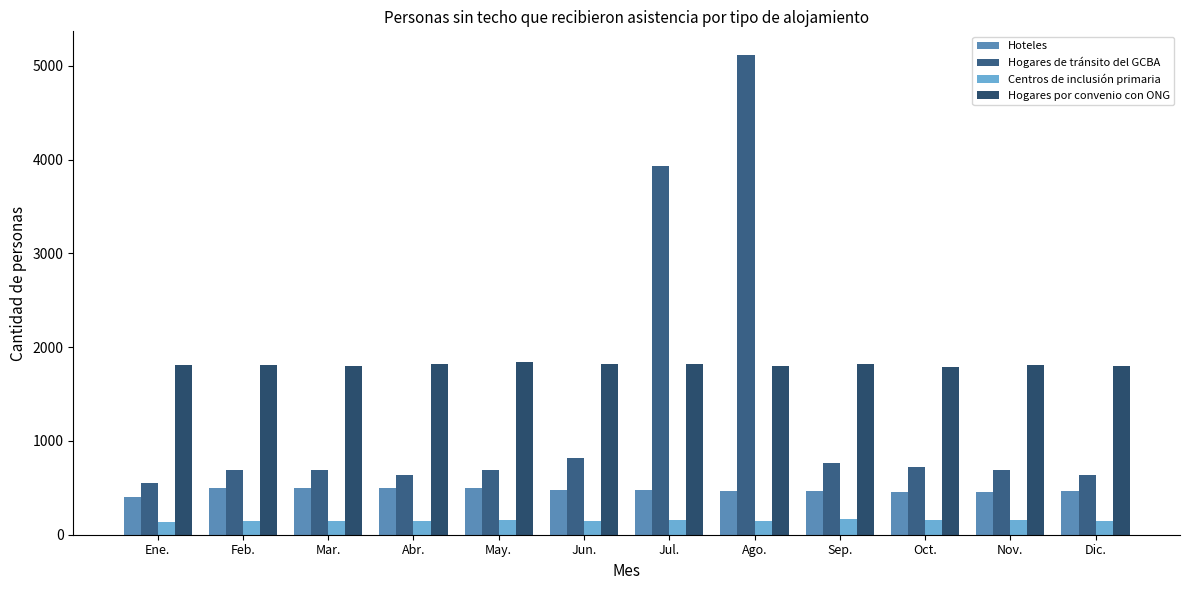

What position from the left is Oct.?

10